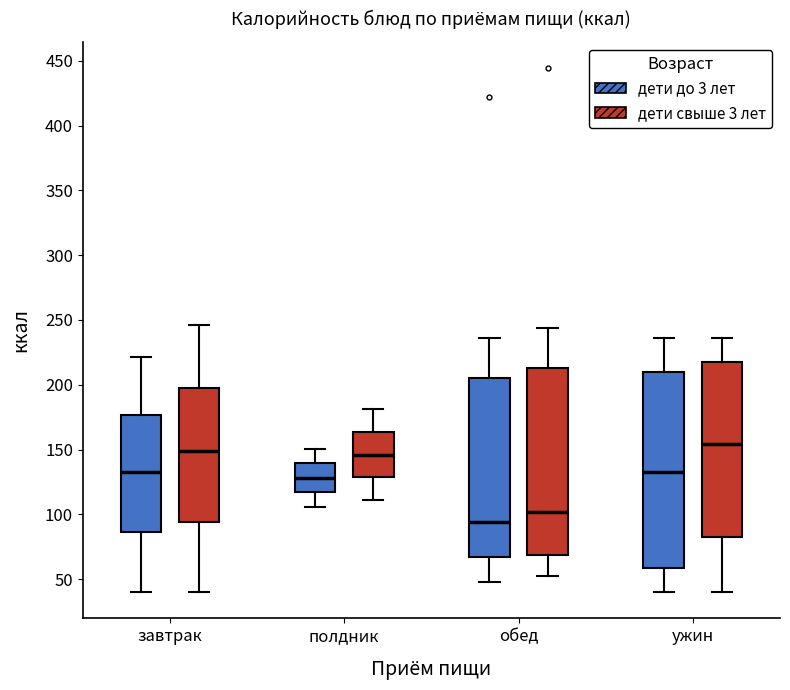

Which box's median line is the highest?

ужин (дети свыше 3 лет)